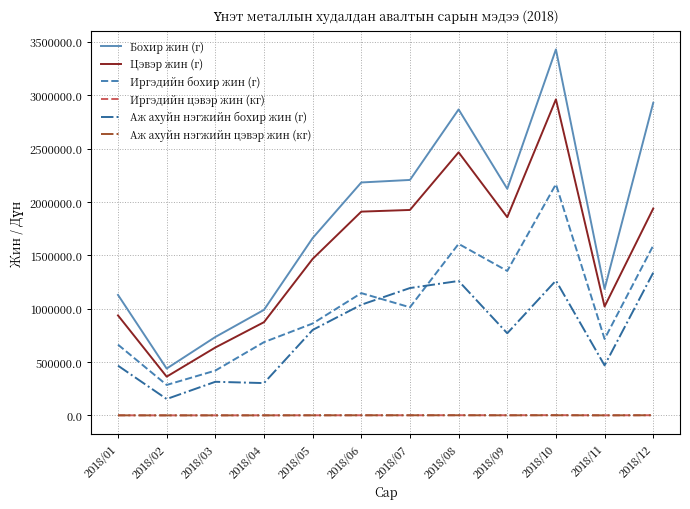

True or false: Цэвэр жин (г) and Иргэдийн цэвэр жин (кг) cross at least once.

False